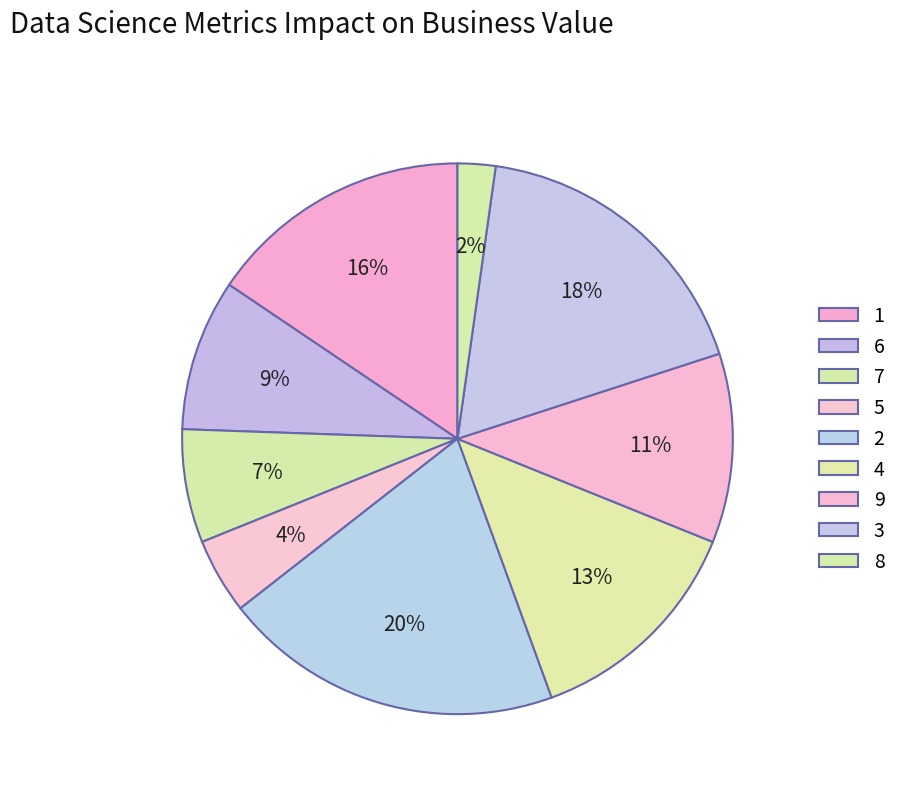

How many slices are in this pie chart?

9